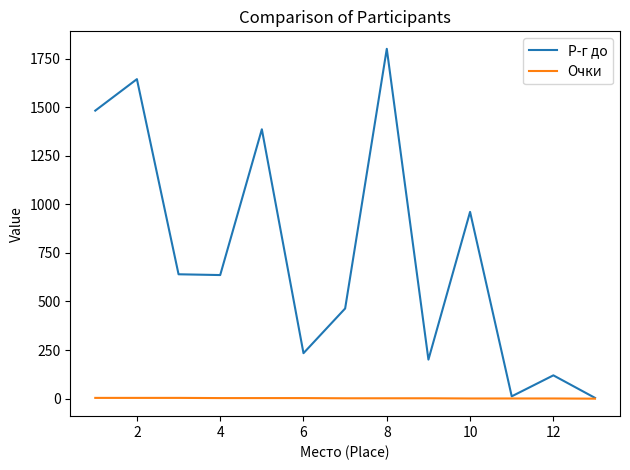

What are all the series names shown in the legend?

Р-г до, Очки